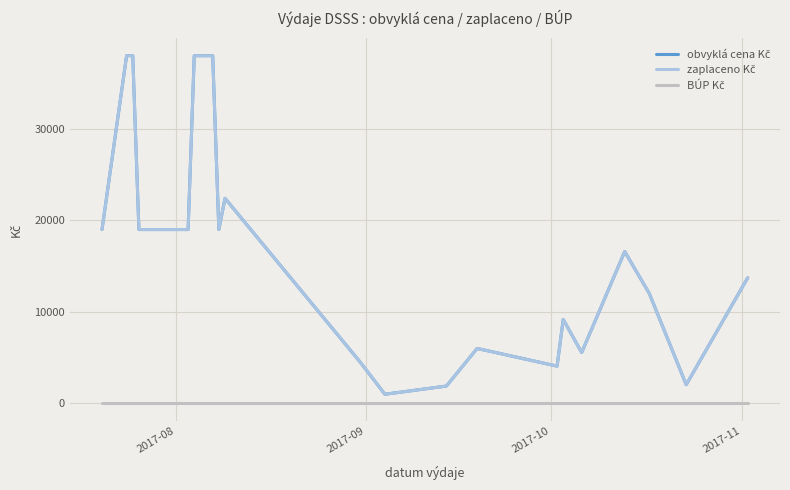

True or false: obvyklá cena Kč and zaplaceno Kč cross at least once.

False